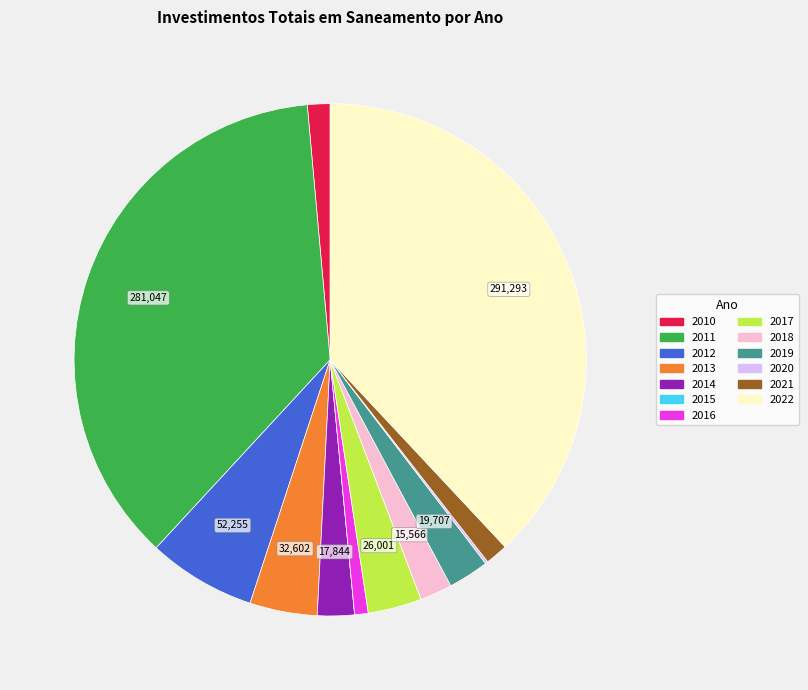

Between 2021 and 2016, which is larger?

2021